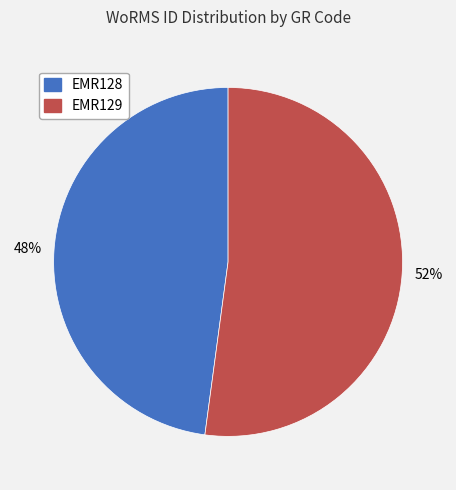

To the nearest percent, what is the difference between the EMR128 and EMR129 slice percentages?

4%